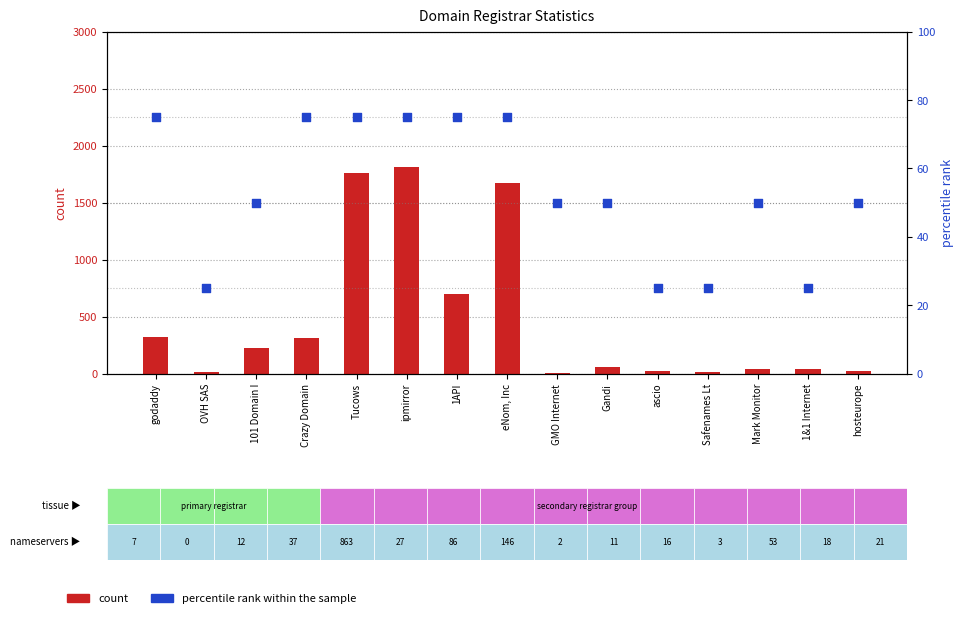

Which series contains the highest Y value?

count